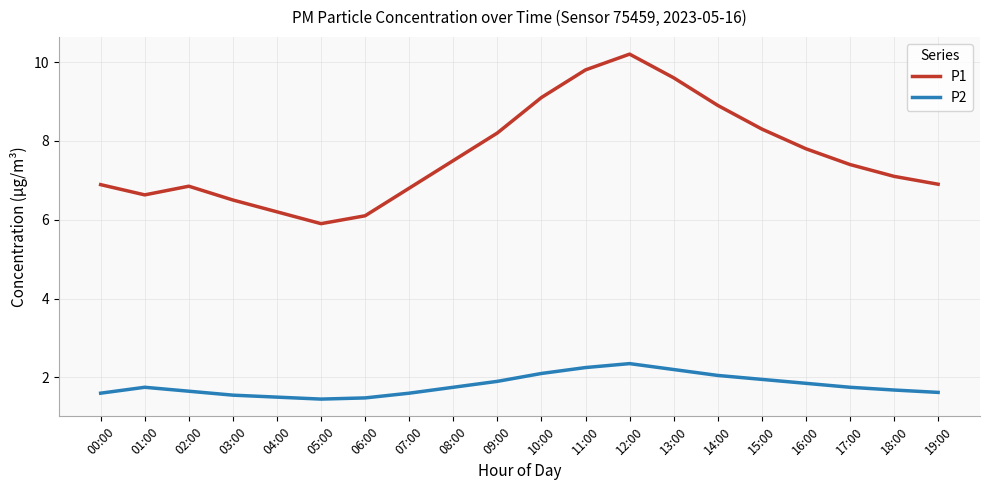

What position from the left is 09:00?

10